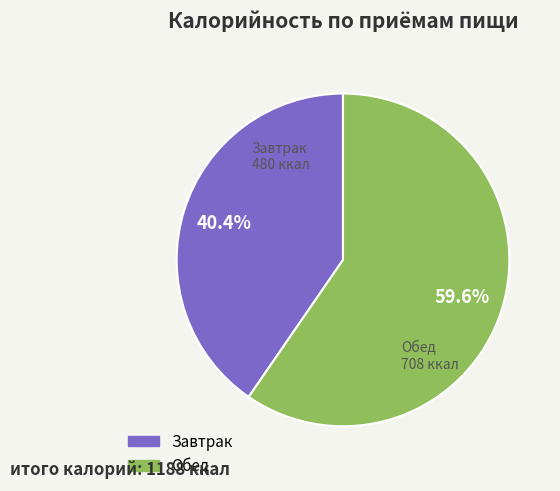

How many slices are in this pie chart?

2